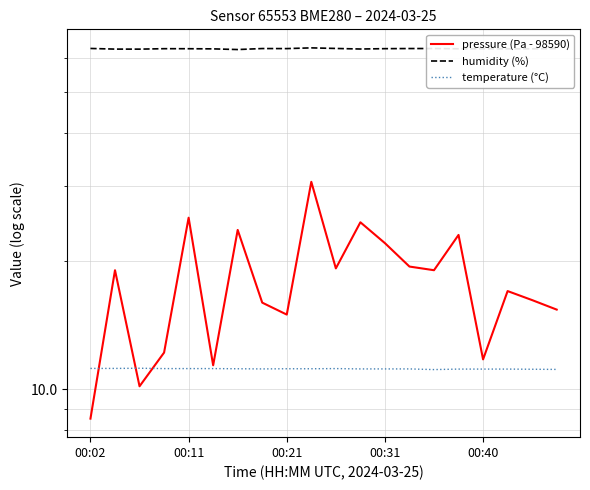

True or false: pressure (Pa - 98590) has more than 0 points higher than both neighbors.

True